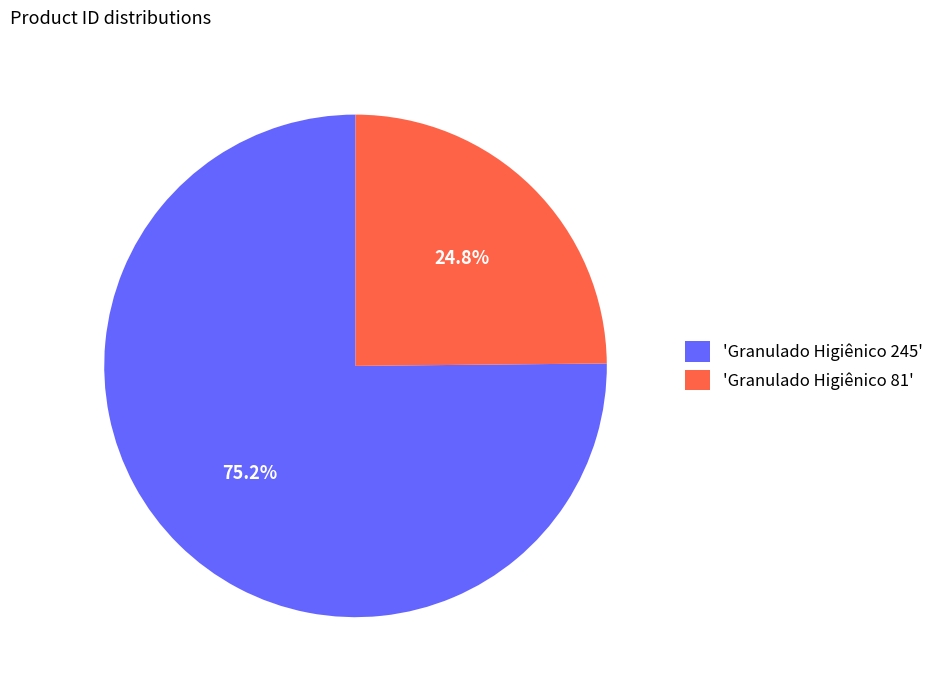

Which category has the smallest portion of the pie?

'Granulado Higiênico 81'